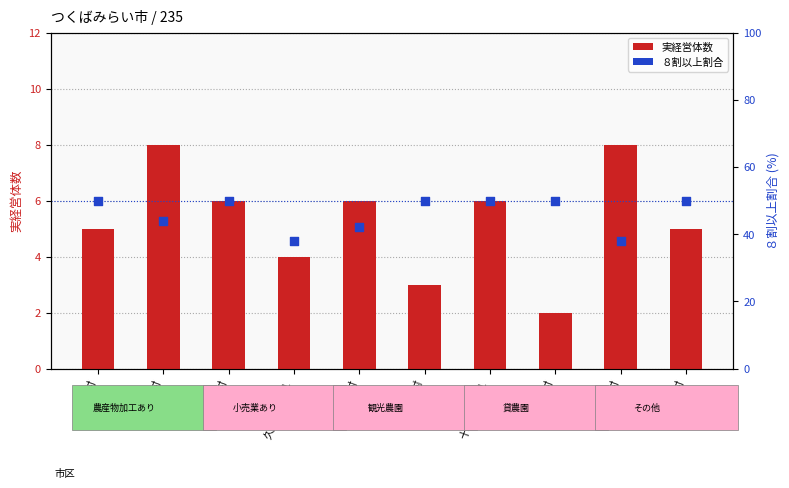

Is the value of ８割以上割合 at 小張村 greater than the value of 実経営体数 at 福岡村?

Yes